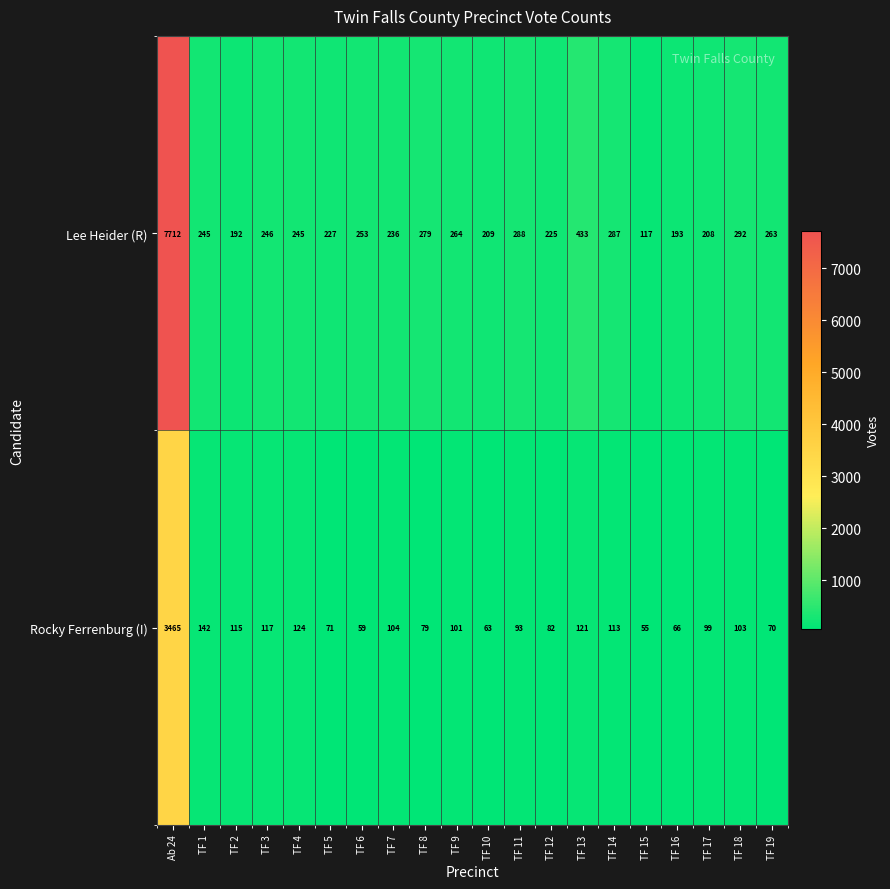

The value of Rocky Ferrenburg (I) at TF 19 is 70. True or false?

True